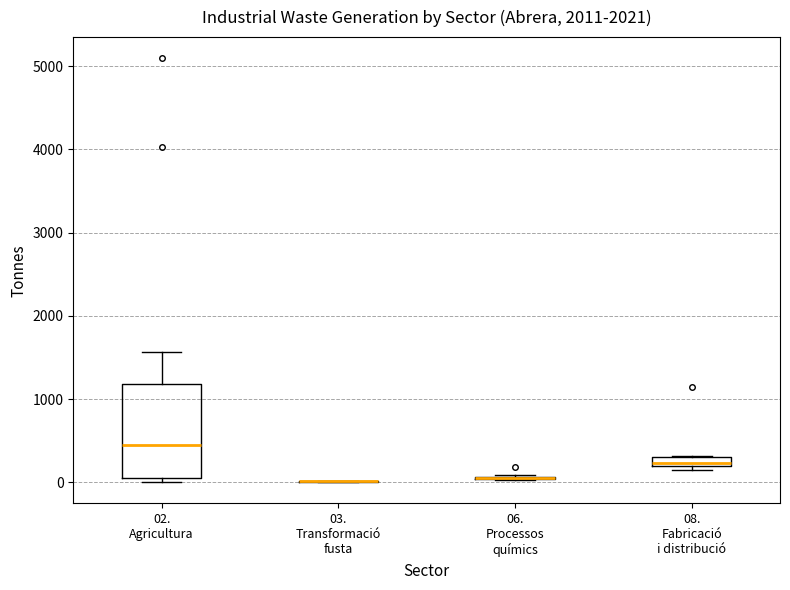

Which box is the tallest, from its lower edge to its upper edge?

02. Agricultura